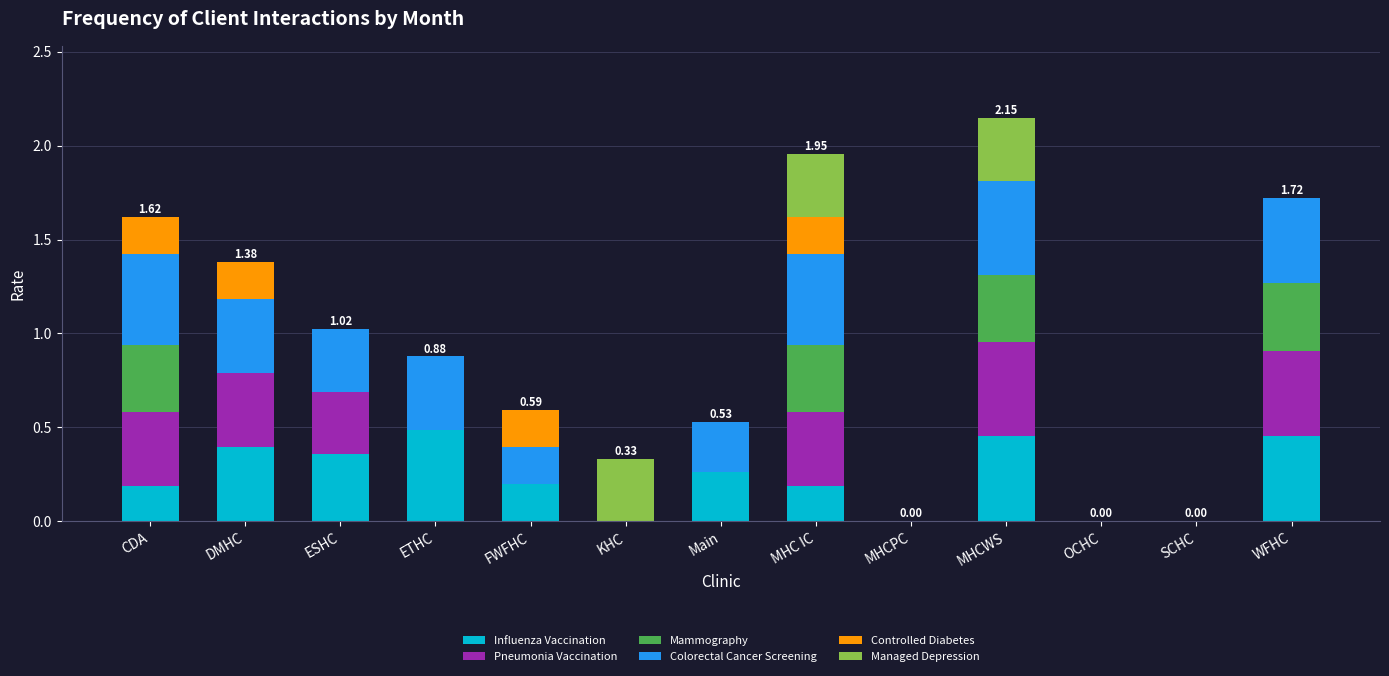

What are all the series names shown in the legend?

Influenza Vaccination, Pneumonia Vaccination, Mammography, Colorectal Cancer Screening, Controlled Diabetes, Managed Depression